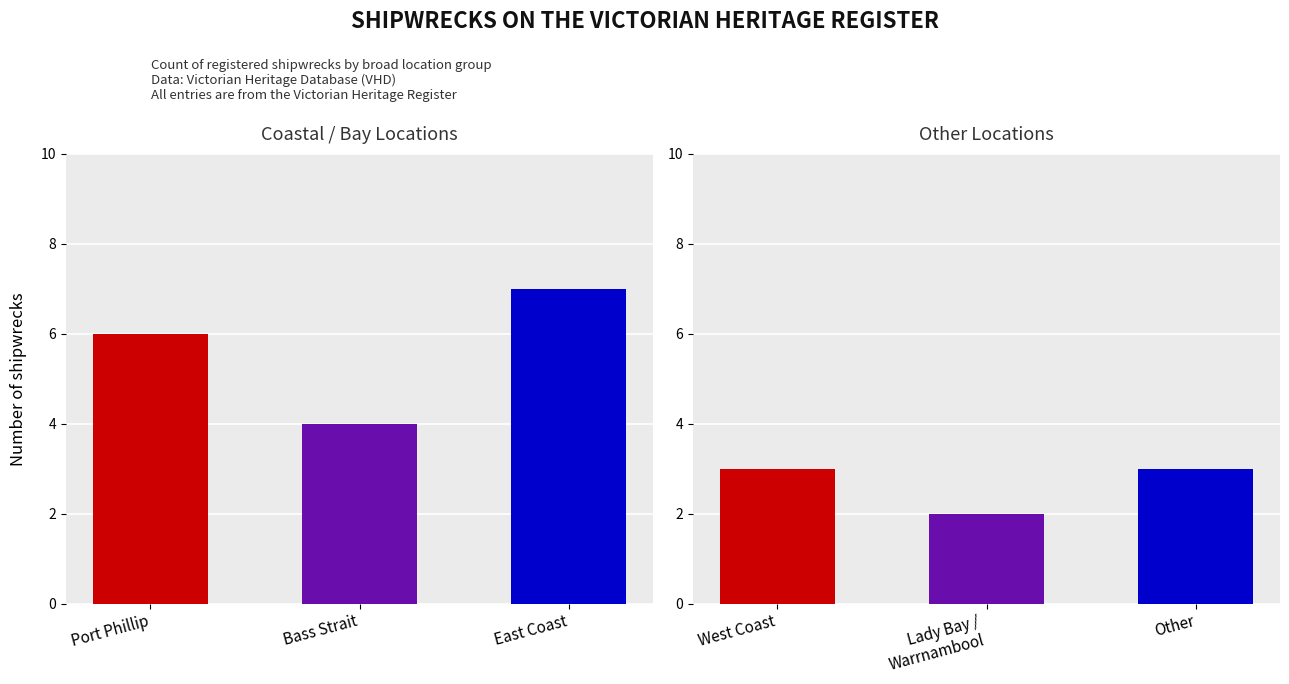

Between Lady Bay / Warrnambool and East Coast, which is larger?

East Coast